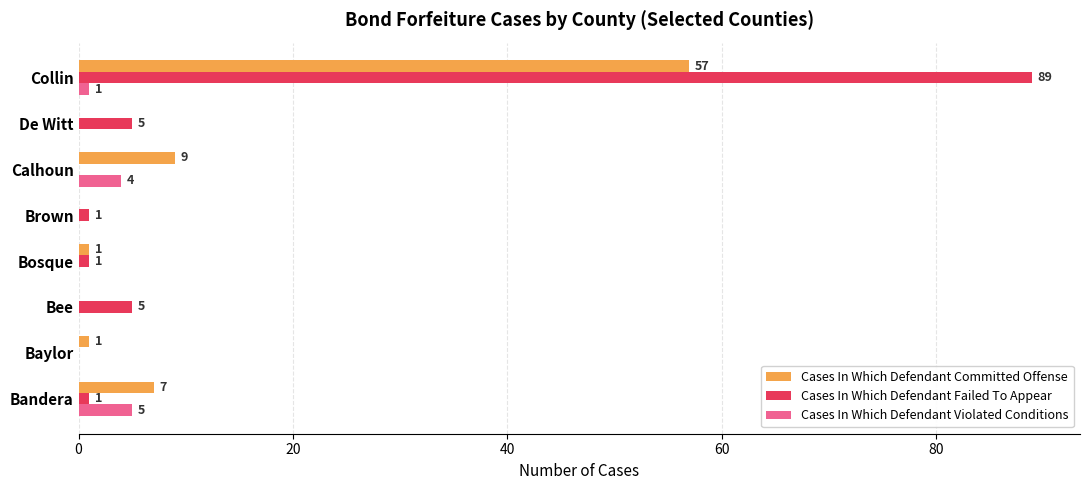

Where is Cases In Which Defendant Violated Conditions nearest to the value 2?

Collin